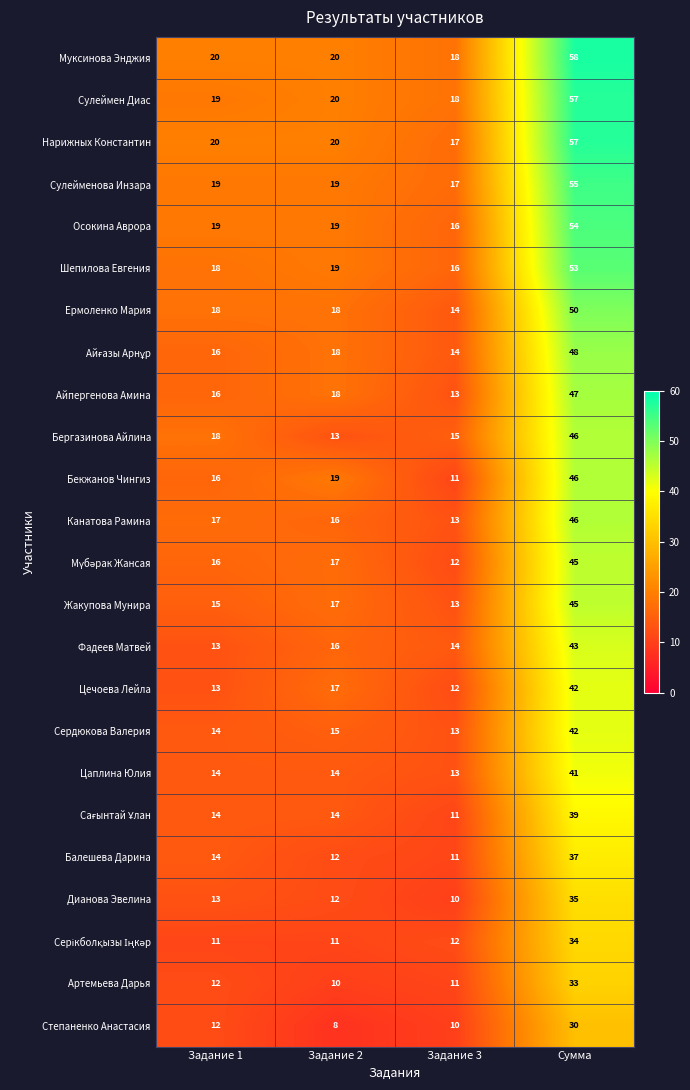

What is the difference between the highest and lowest values at Сумма?

28